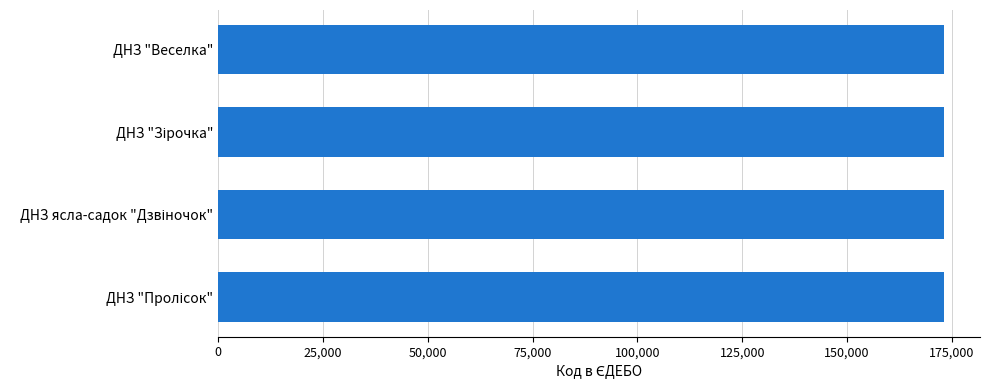

What is the greatest value displayed?

173081